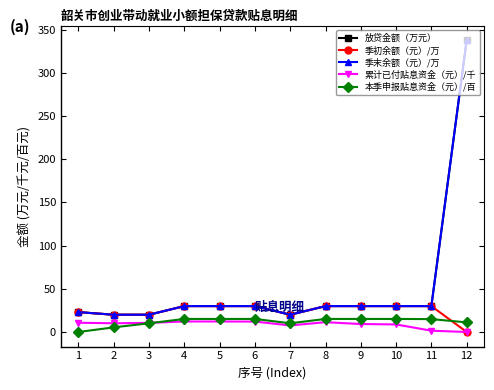

True or false: 本季申报贴息资金（元）/百 and 放贷金额（万元） intersect in this chart.

False